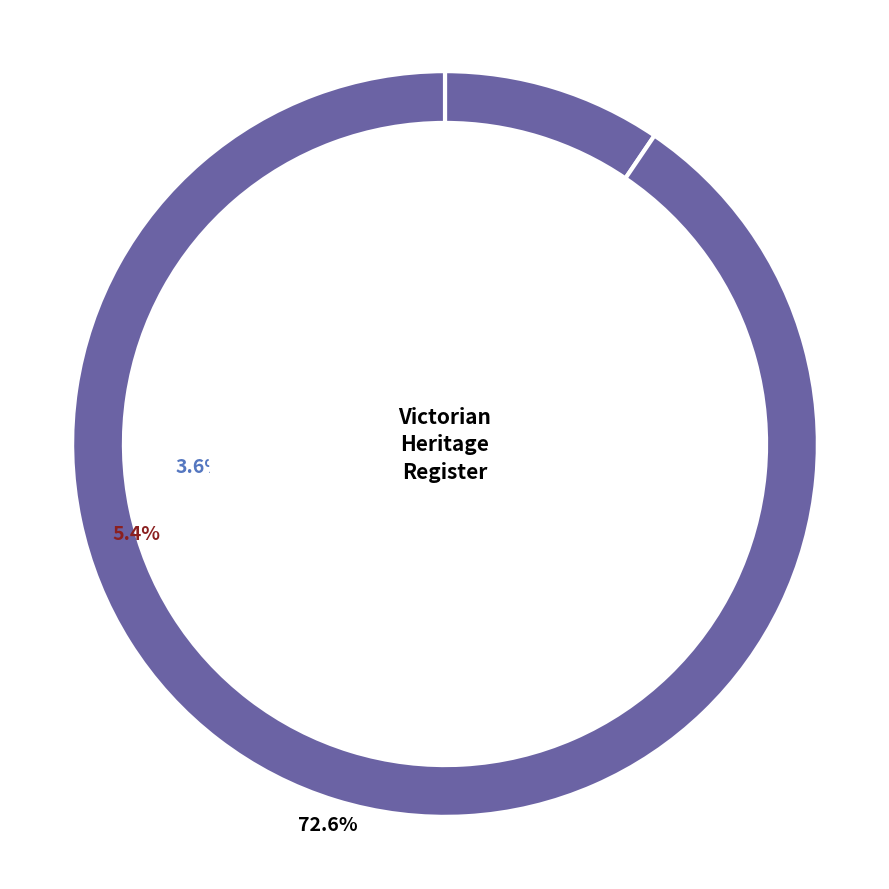

What percentage is the MERRANG HOMESTEAD slice, to the nearest percent?

4%